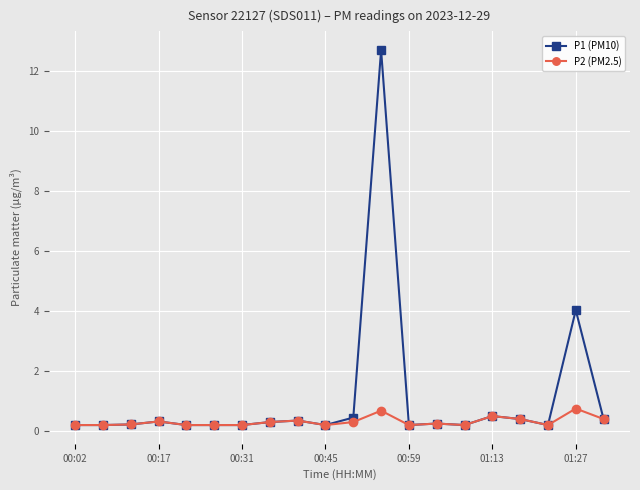

Count the P2 (PM2.5) values in the range 0 to 1.

20